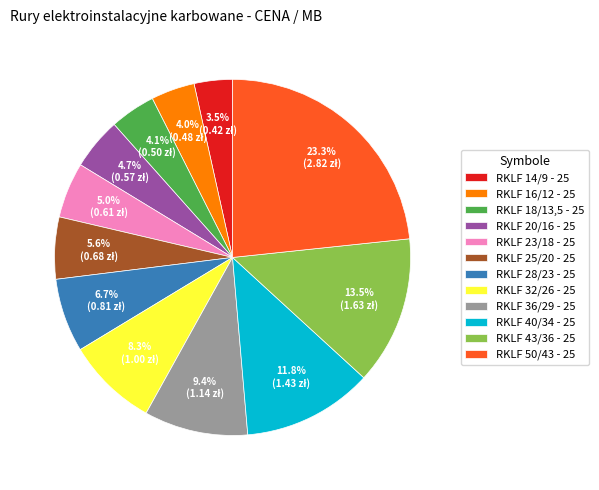

Which slice is the largest?

RKLF 50/43 - 25